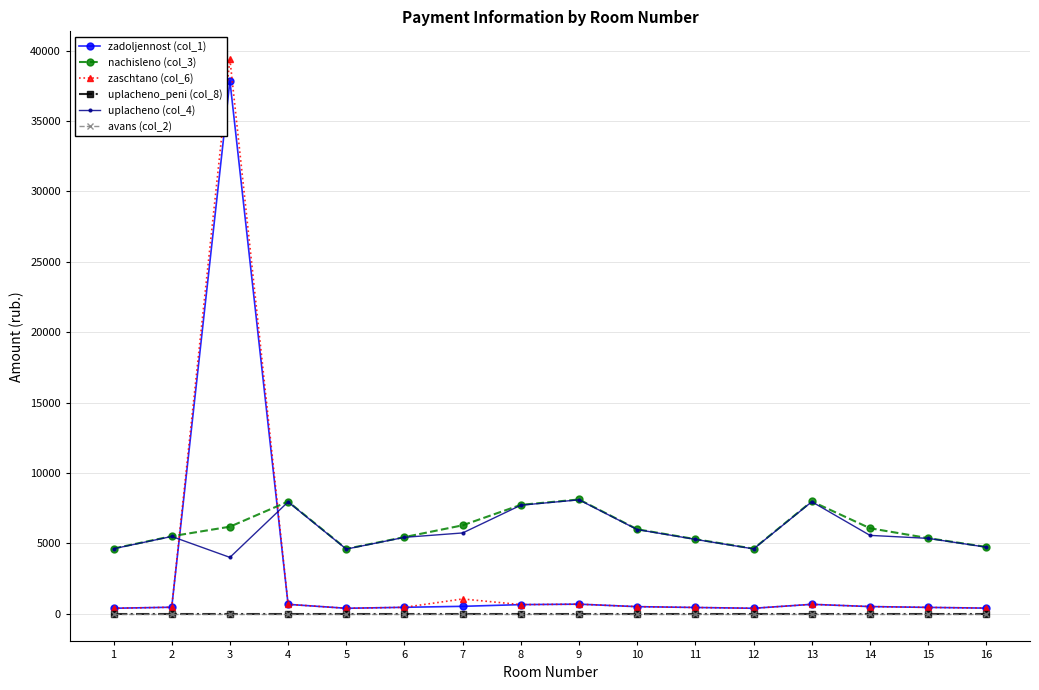

Does the chart have visible grid lines?

Yes